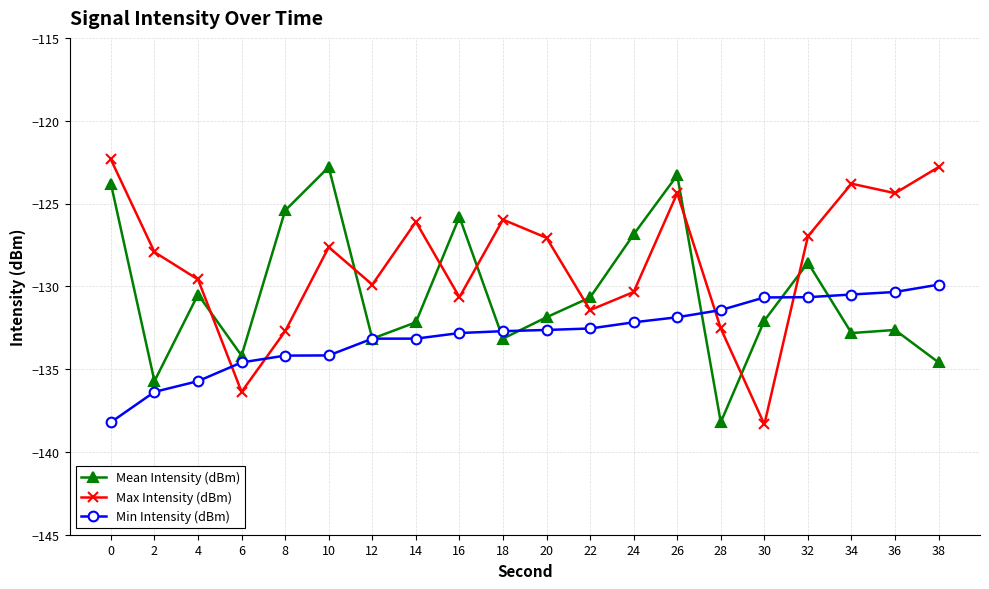

What is the value of the Min Intensity (dBm) point at the 8th from the left?

-133.2